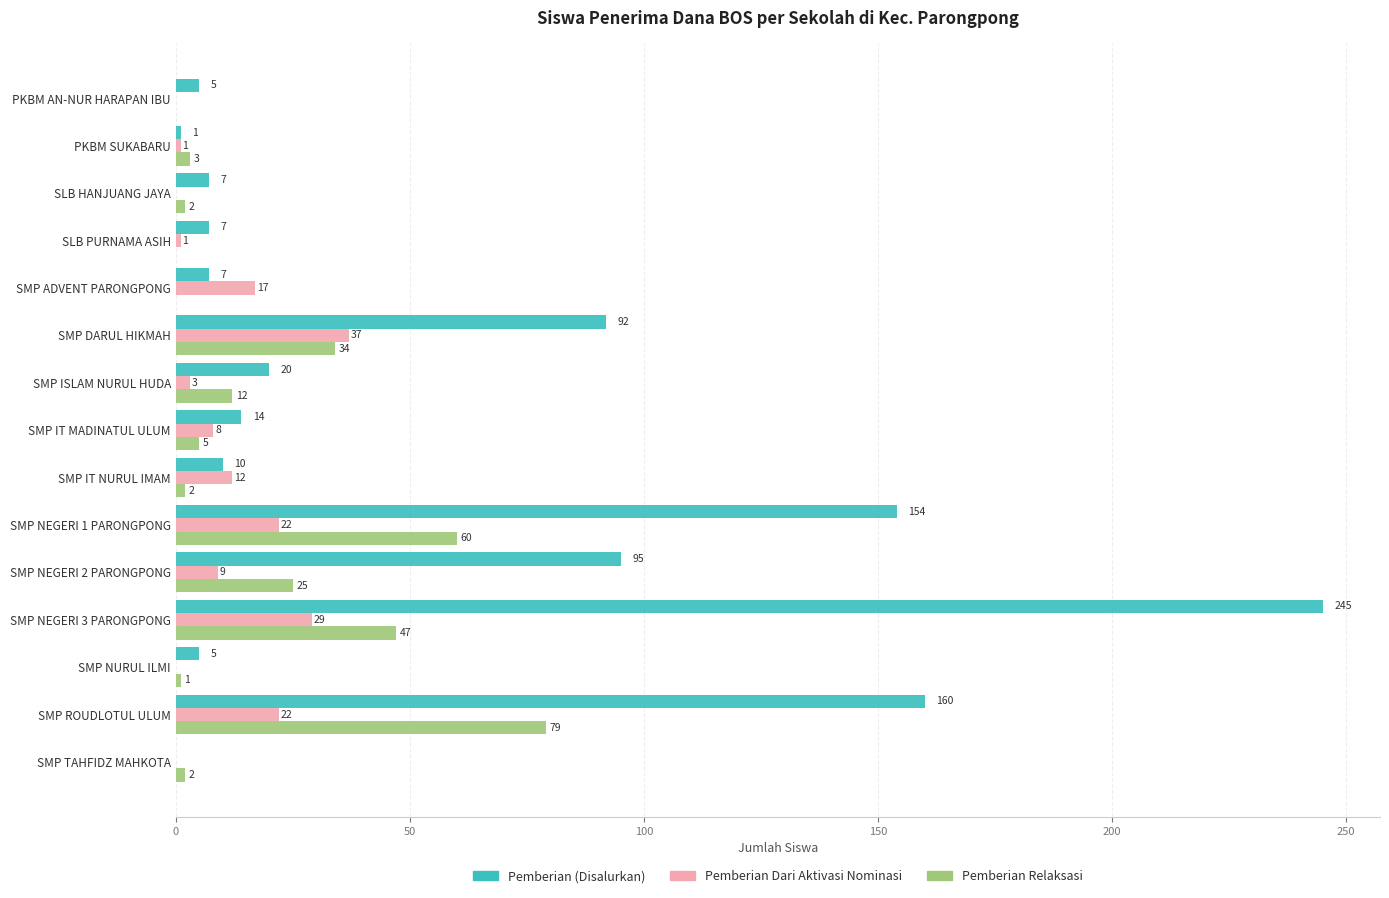

What is the maximum value for Pemberian Dari Aktivasi Nominasi?

37